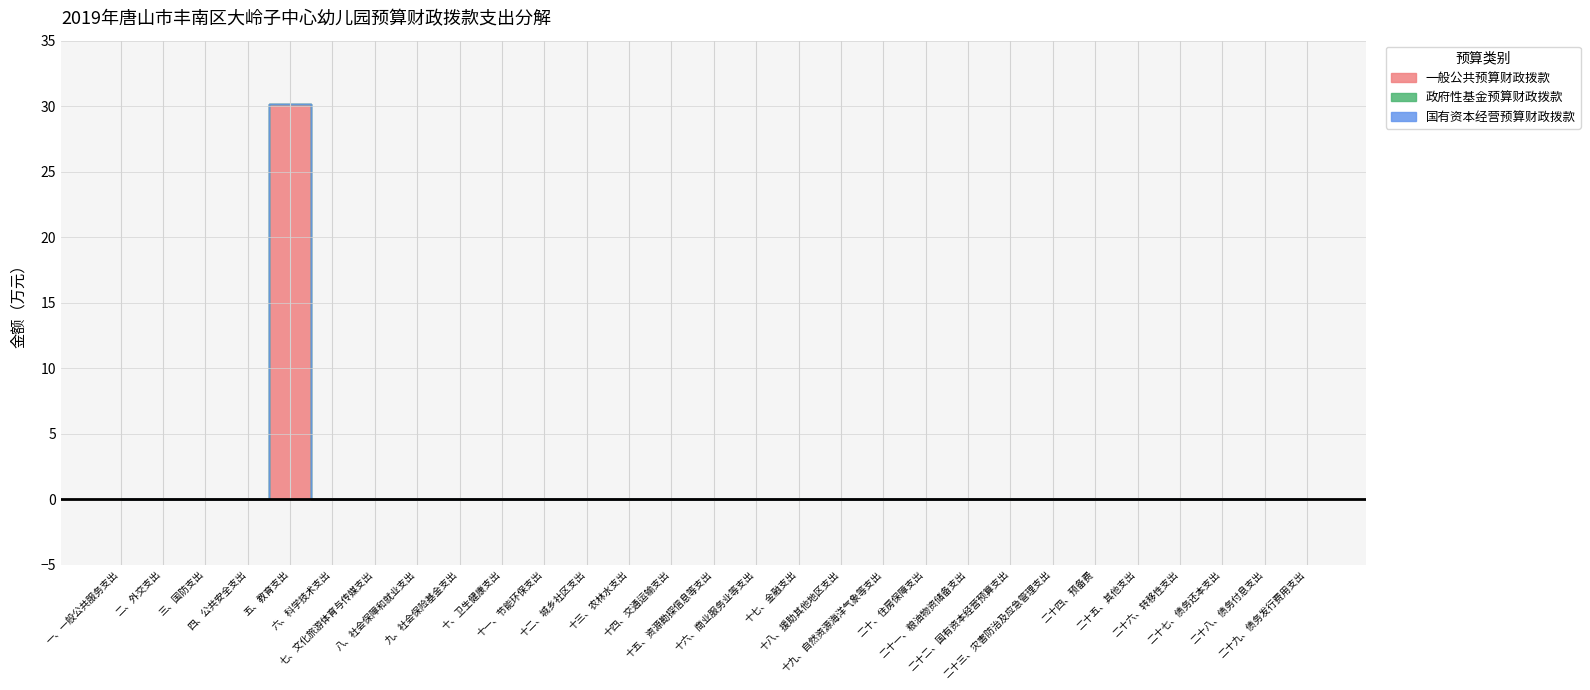

What is the label of the 21st point from the left?

二十一、粮油物资储备支出